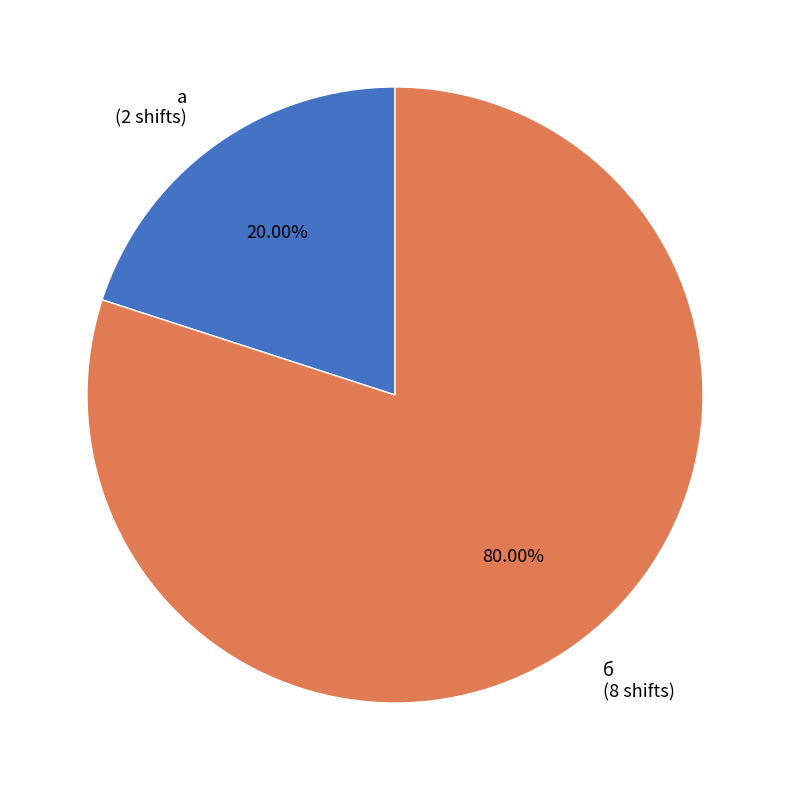

Which slice is the largest?

б